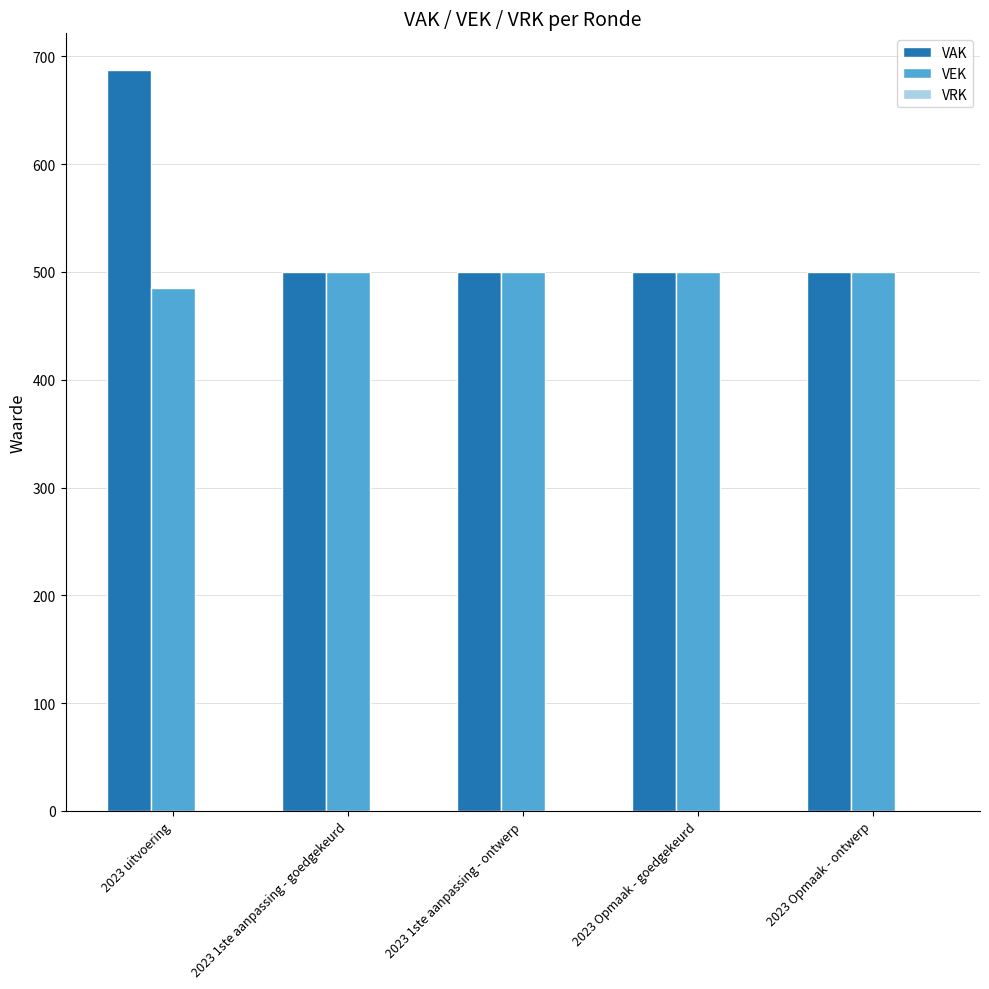

What is the total value across all series at 2023 1ste aanpassing - ontwerp?

1000